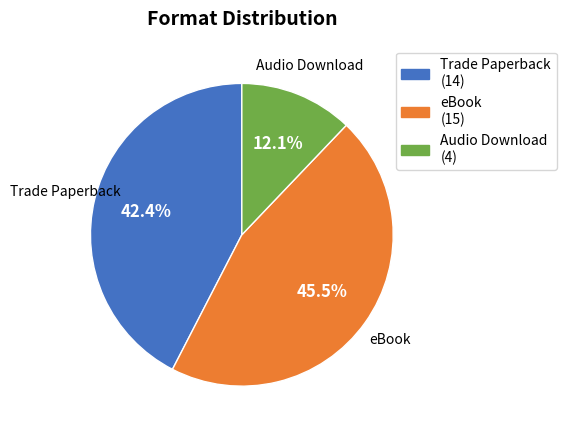

Rank the categories by value from lowest to highest.

Audio Download, Trade Paperback, eBook